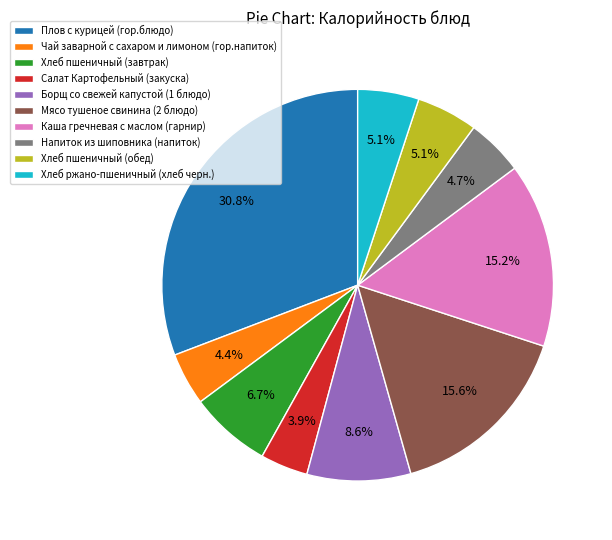

Is it true that Чай заварной с сахаром и лимоном (гор.напиток) is 4% of the pie?

True